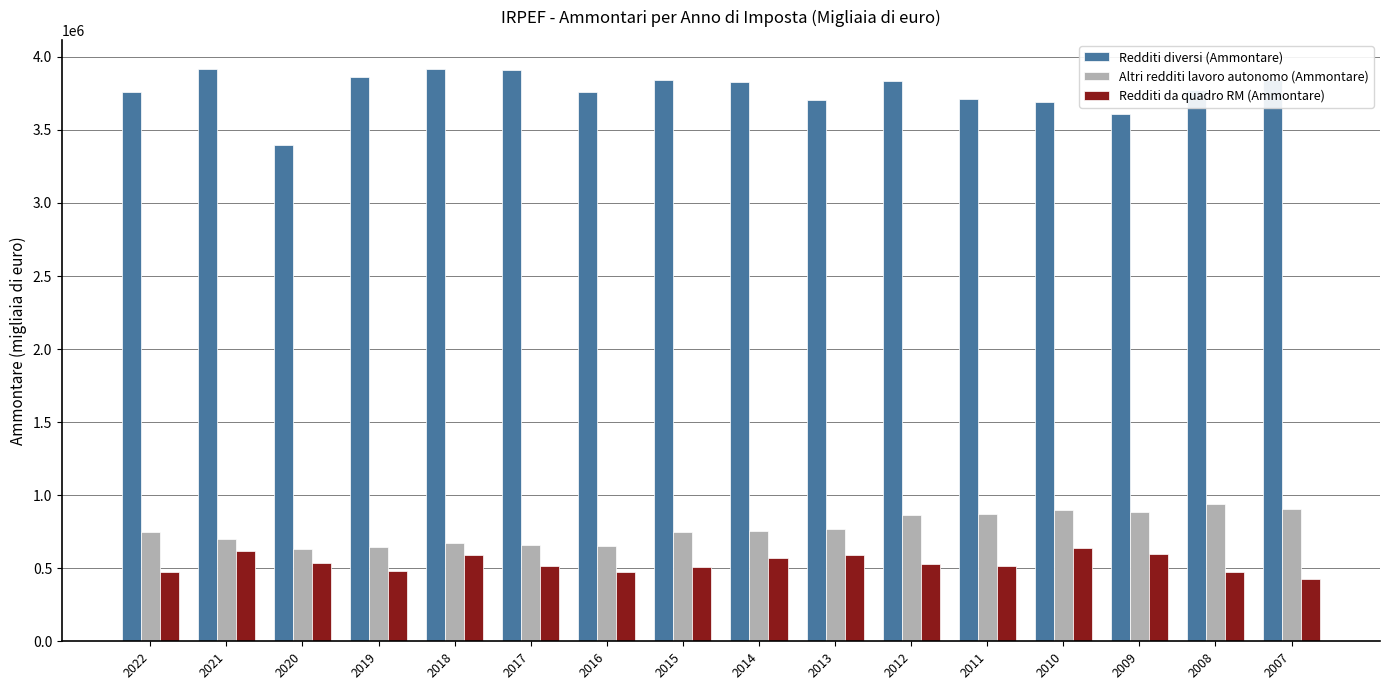

Which series has the widest spread of values?

Redditi diversi (Ammontare)